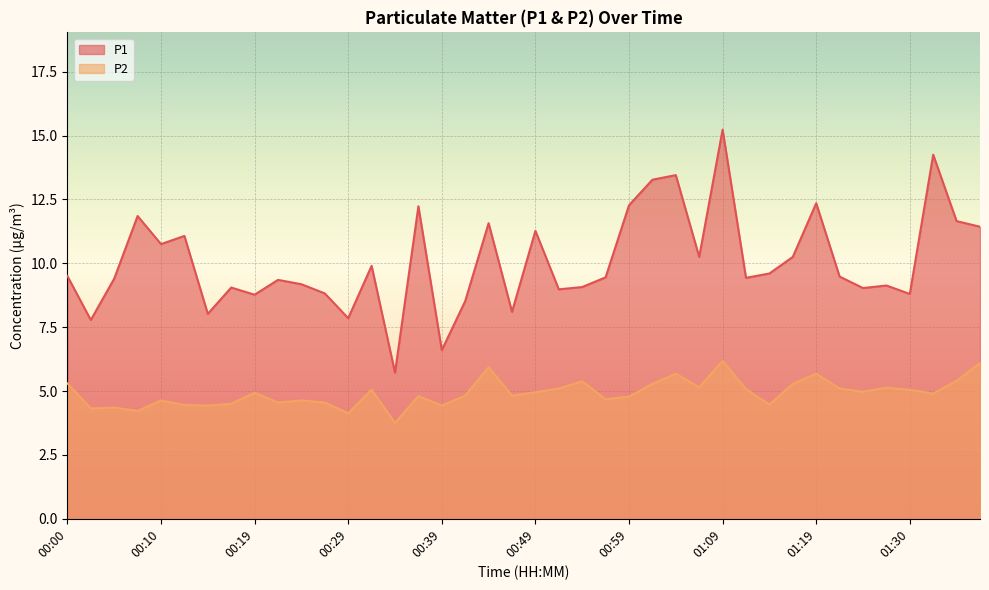

What is the difference between the maximum and minimum values in the P1 series?

9.5